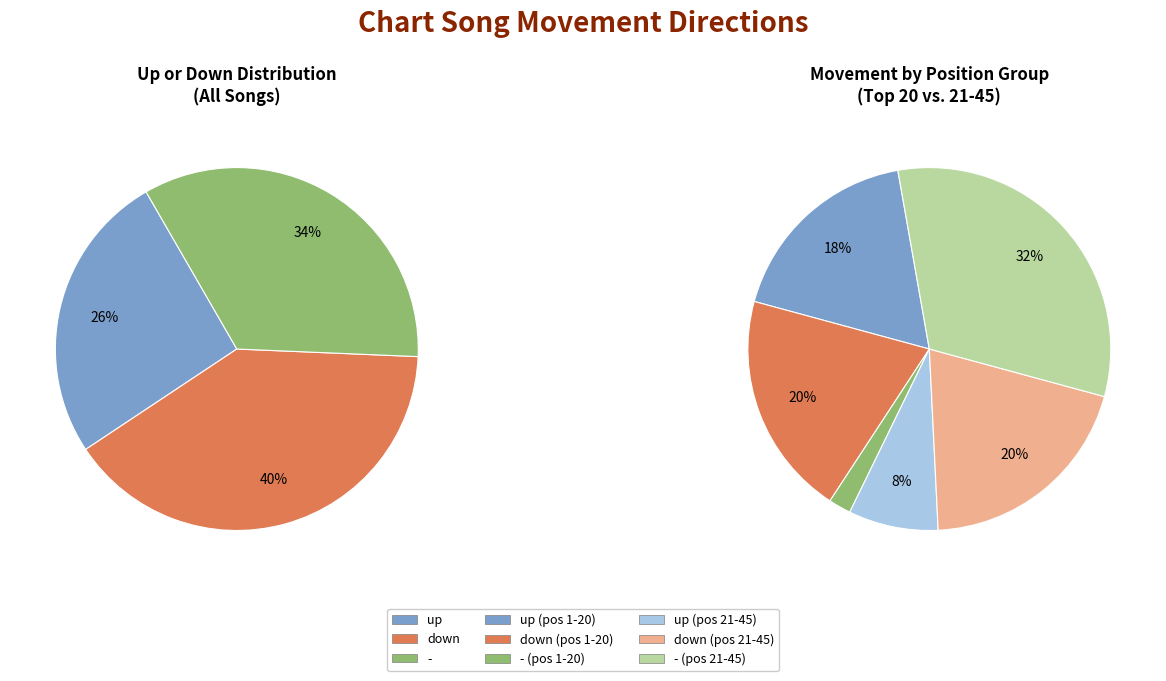

How much of the chart is everything except up?

74.0%